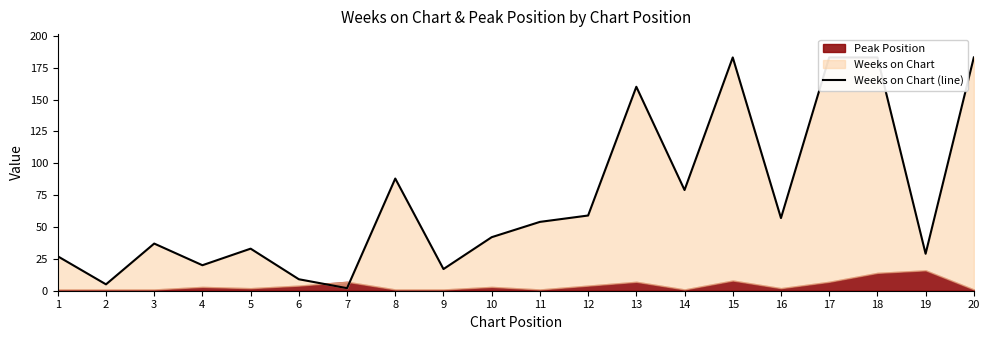

Approximately how many times larger is the value at 15 compared to 16?

3.2